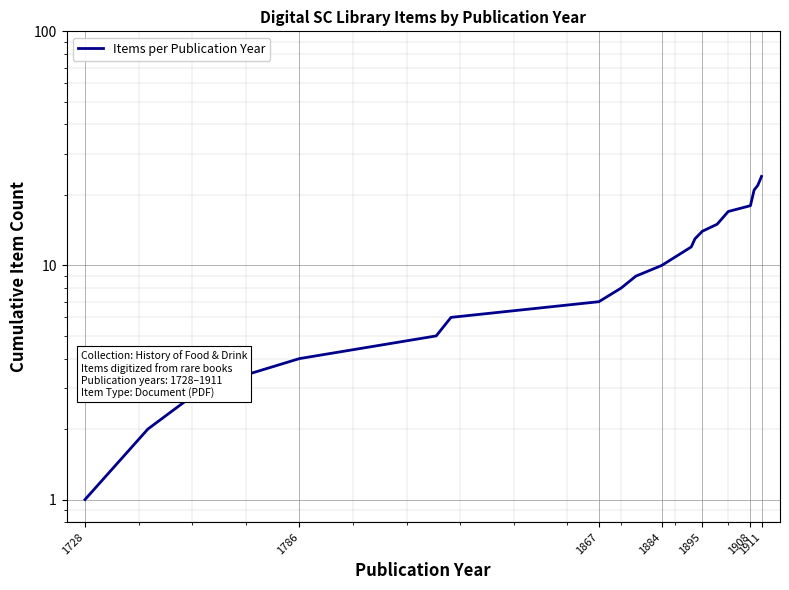

The value at 1895 is 14. True or false?

True